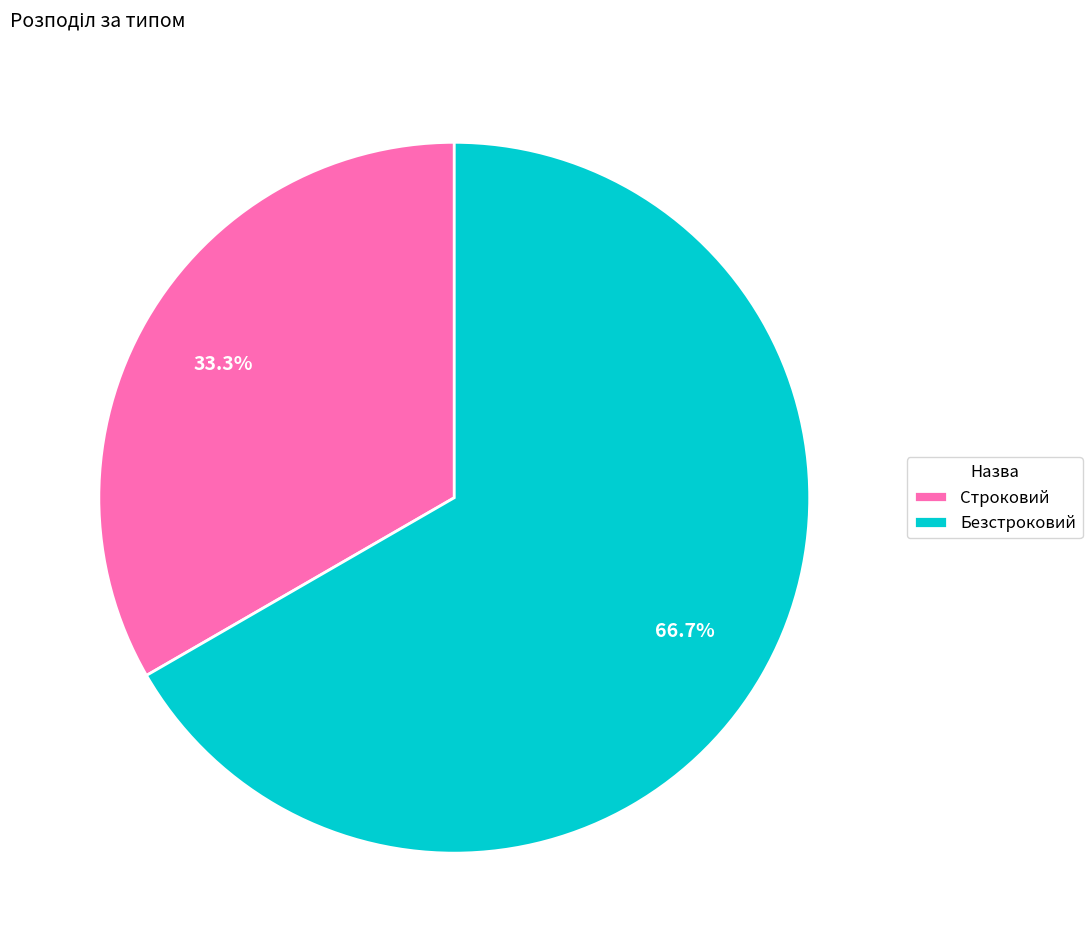

To the nearest percent, what portion does Строковий represent?

33%